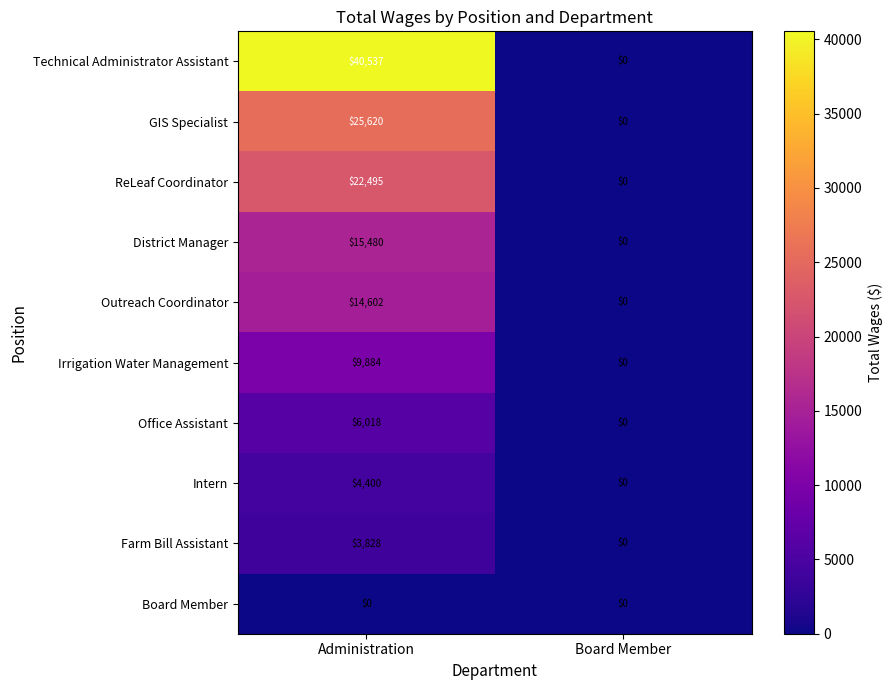

How many series are shown in this chart?

10